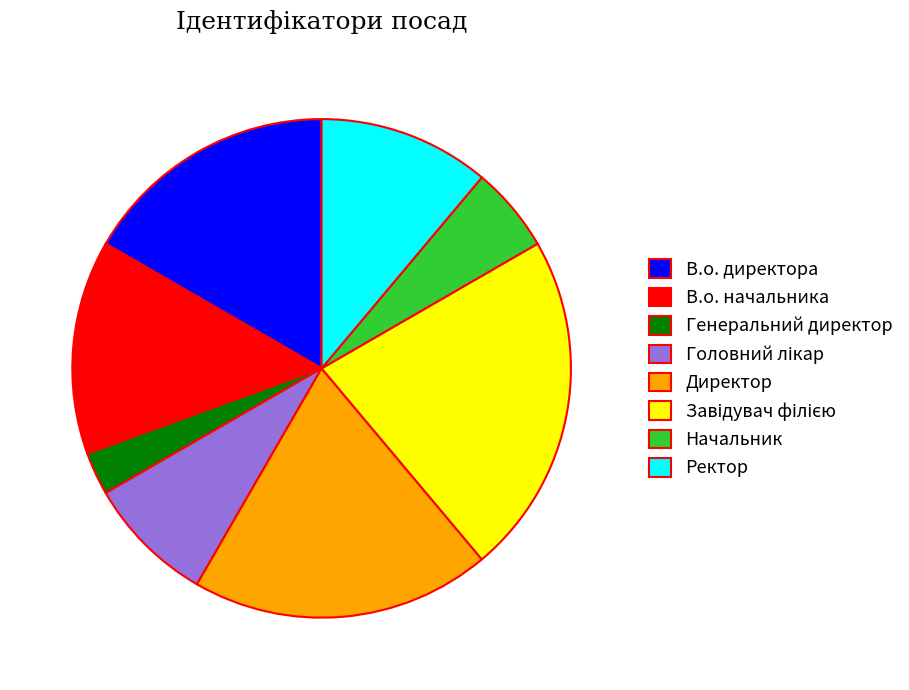

Which category has the smallest portion of the pie?

Генеральний директор